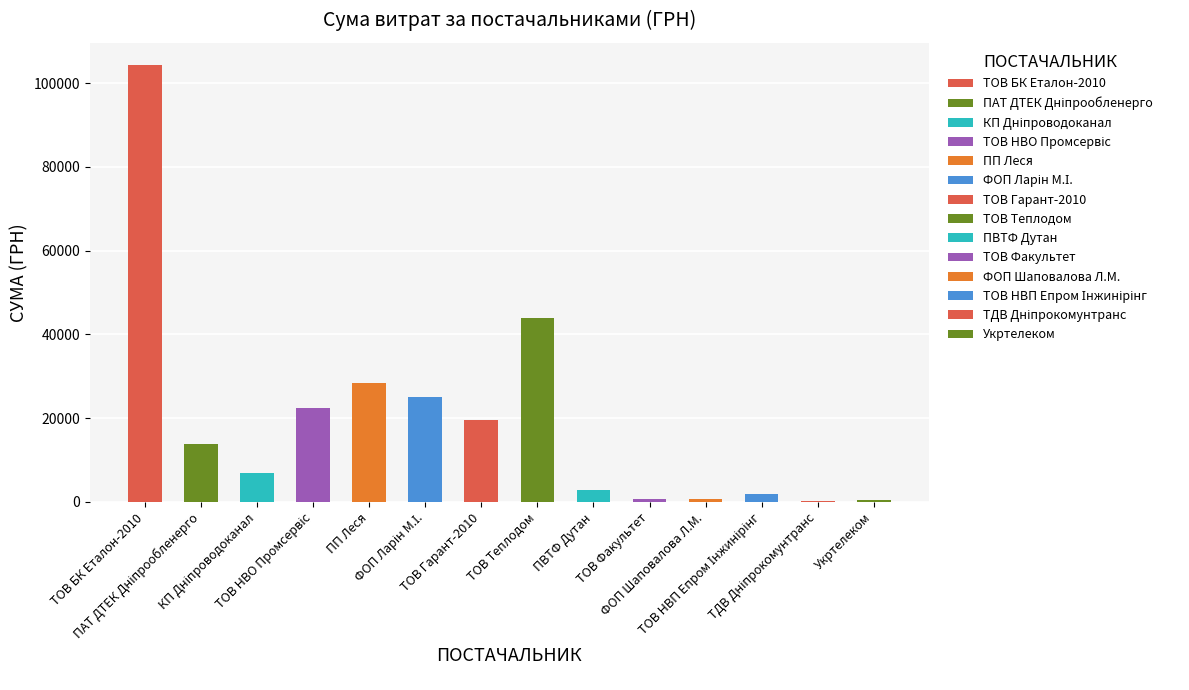

Which label corresponds to the largest value in the chart?

ТОВ "БК "Еталон-2010"